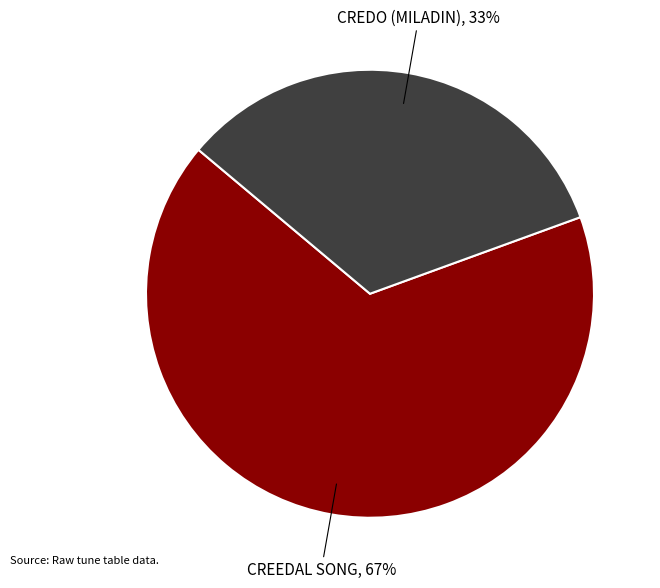

Which category has the biggest portion of the pie?

CREEDAL SONG